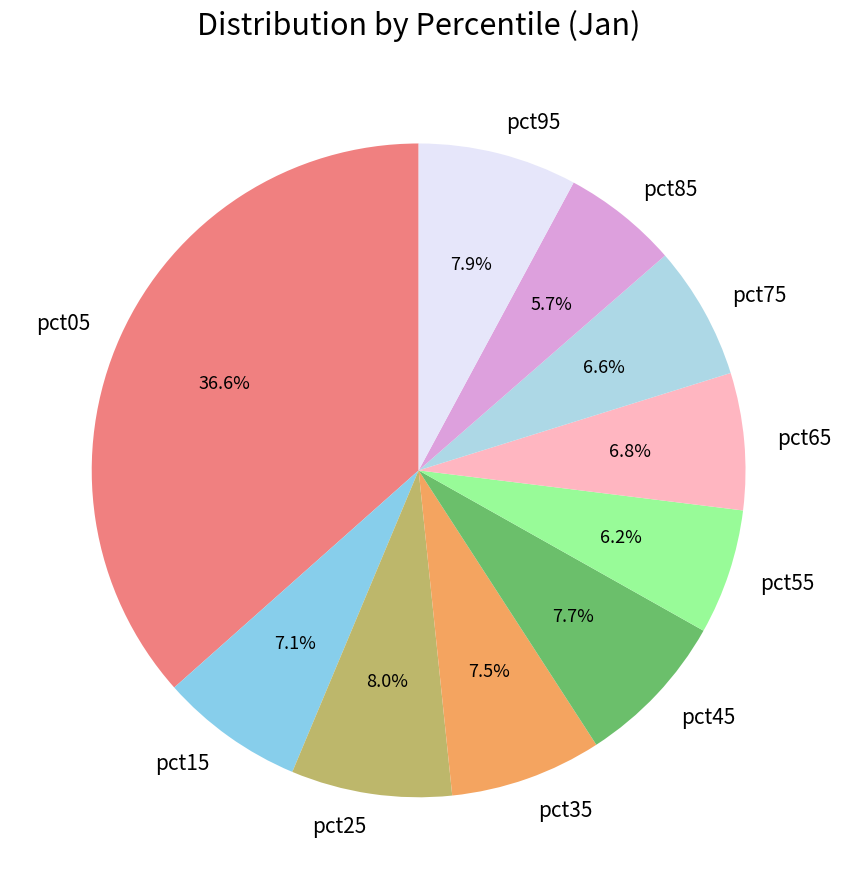

What percentage is the pct65 slice, to the nearest percent?

7%